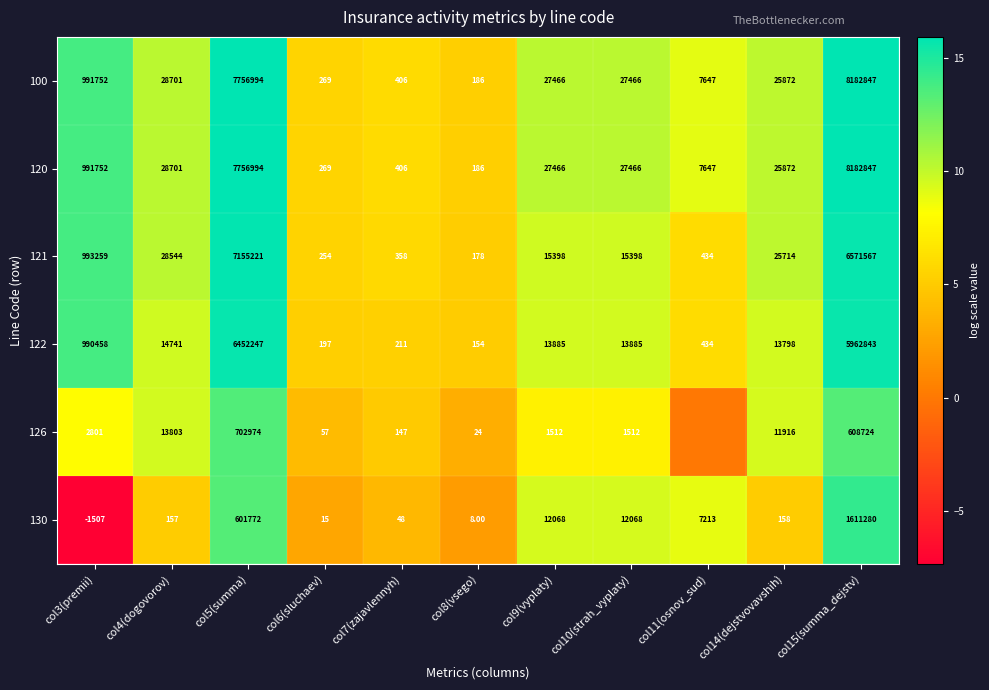

True or false: 122 has a value of 14.7 at col4(dogovorov).

False